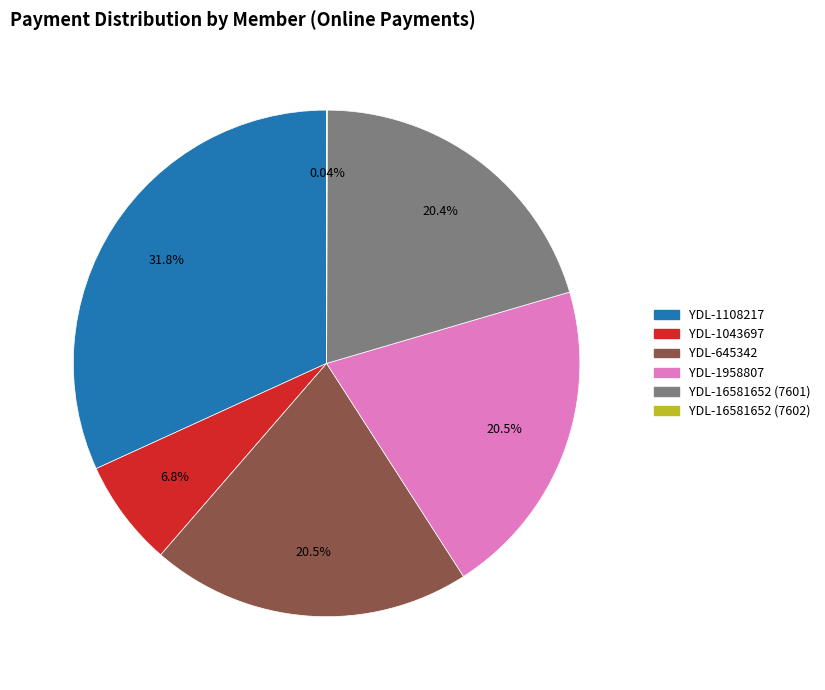

Does any single category account for the majority?

No